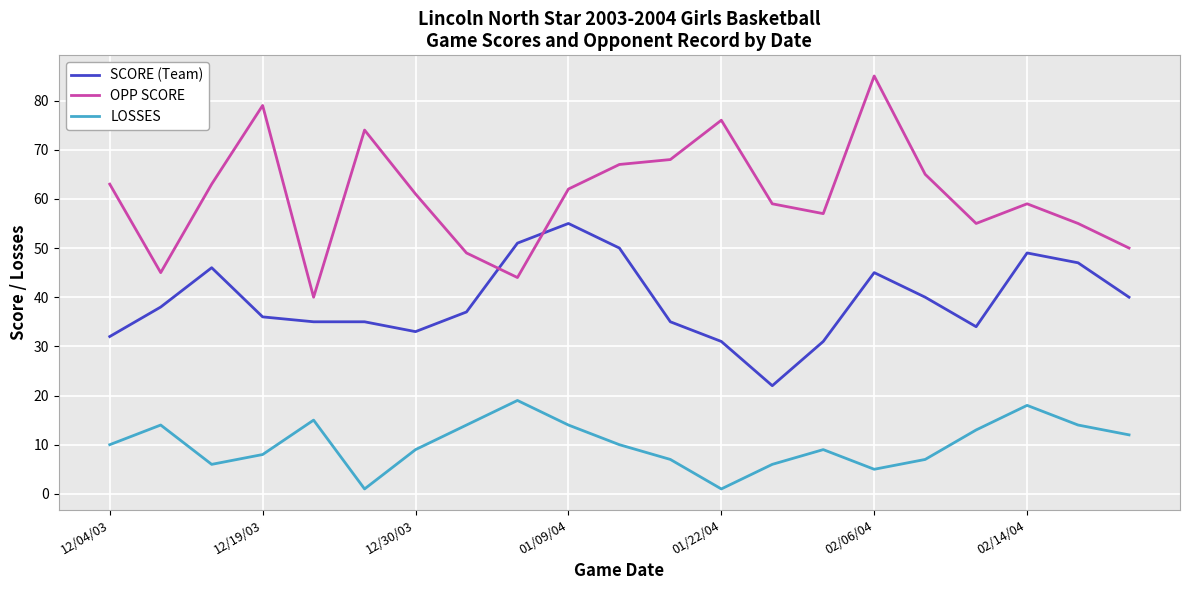

True or false: SCORE (Team) and OPP SCORE intersect in this chart.

True